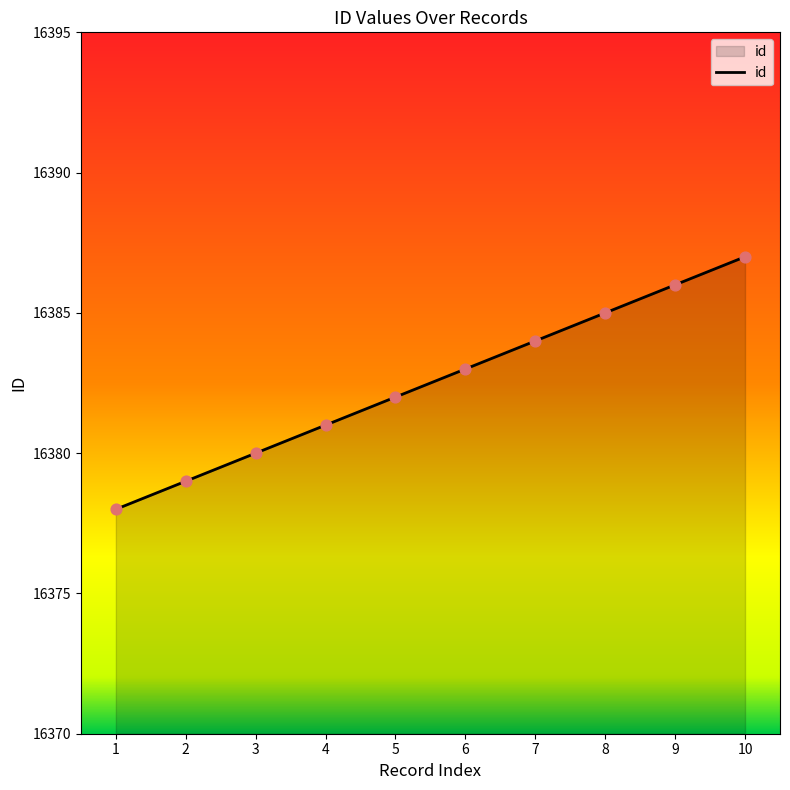

What is the ratio of the value at 8 to the value at 10?

1.0